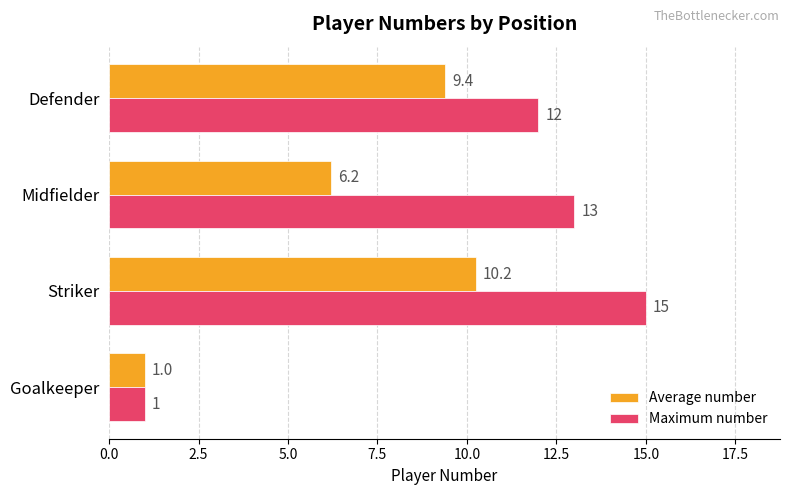

Rank the series by their average value, from highest to lowest.

Maximum number, Average number